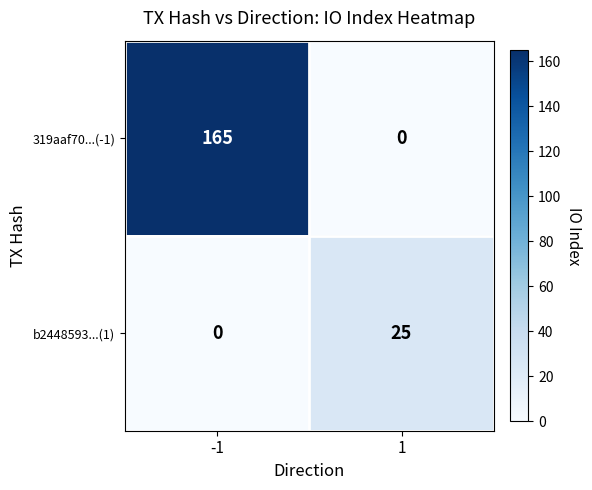

At -1, list the series in order from largest to smallest.

319aaf70...(-1), b2448593...(1)